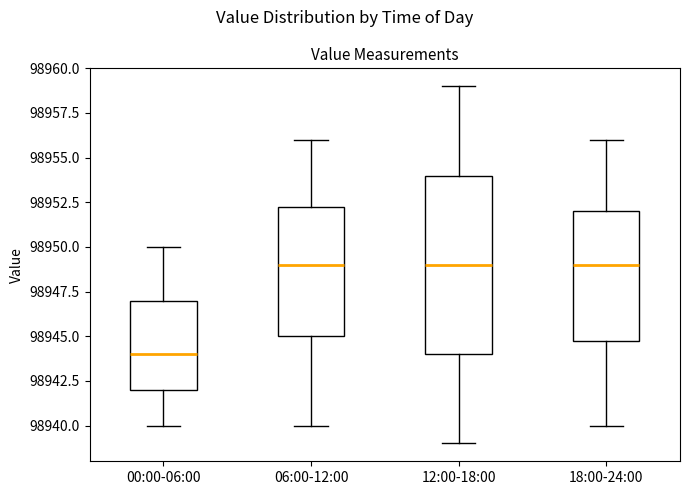

Which box is the tallest, from its lower edge to its upper edge?

12:00-18:00